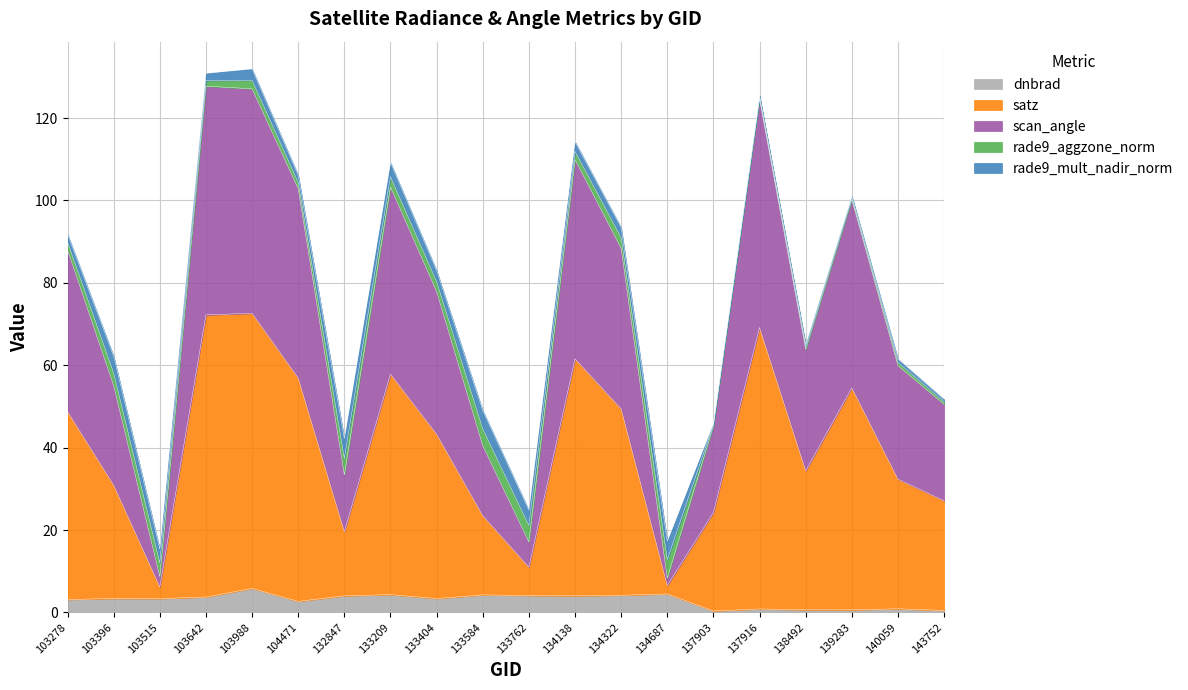

Which series has the largest range (max minus min)?

satz